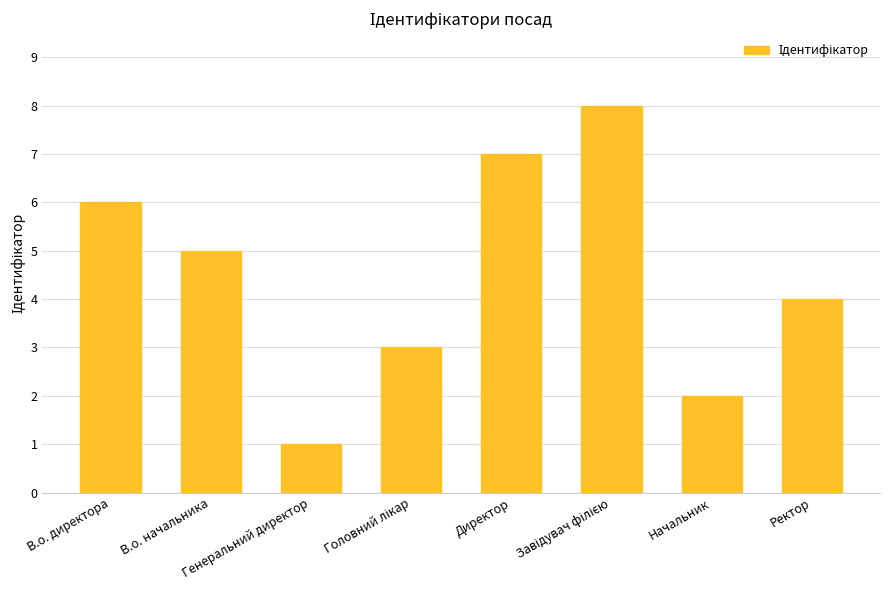

What is the greatest value displayed?

8